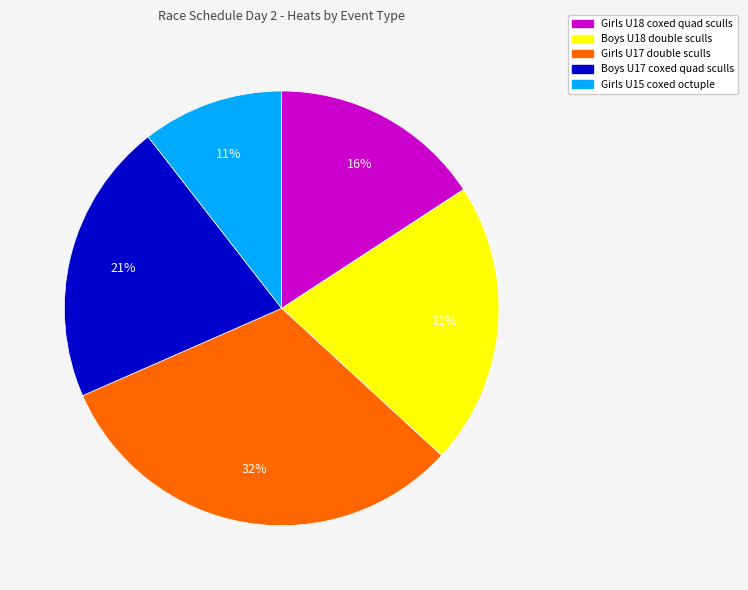

To the nearest percent, what is the difference between the largest and smallest slice percentages?

21%